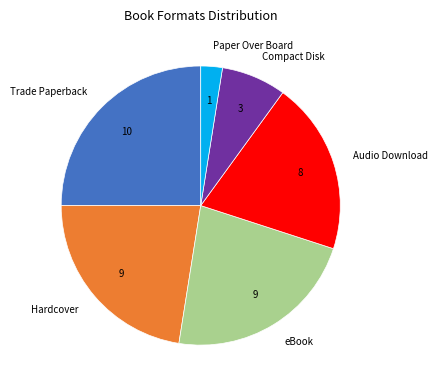

What is the smallest slice in the pie chart?

Paper Over Board